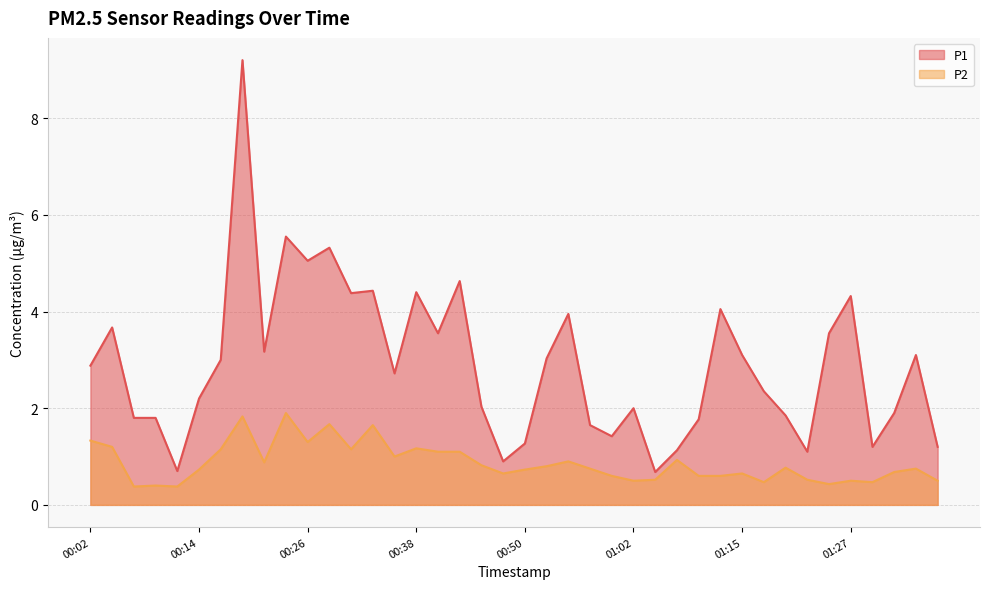

Rank the categories by P1 value from lowest to highest.

01:05, 00:11, 00:48, 01:22, 01:07, 01:29, 01:36, 00:50, 01:00, 00:58, 01:10, 00:07, 00:09, 01:19, 01:32, 01:02, 00:45, 00:14, 01:17, 00:36, 00:02, 00:16, 00:53, 01:15, 01:34, 00:21, 00:41, 01:24, 00:04, 00:55, 01:12, 01:27, 00:31, 00:38, 00:33, 00:43, 00:26, 00:28, 00:24, 00:19